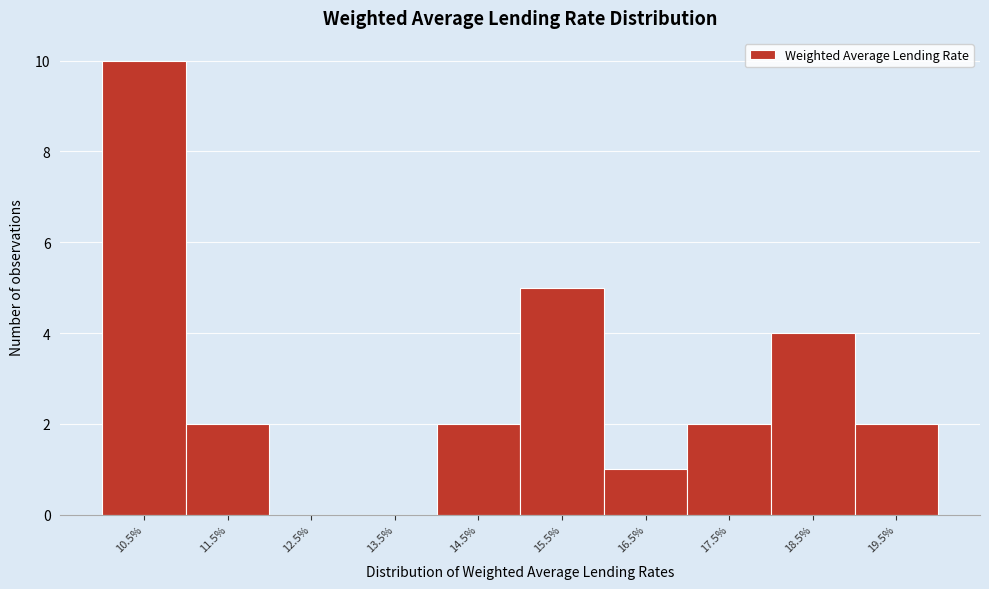

Reading left to right, list all the values displayed in this chart.

10.5%=10	11.5%=2	12.5%=0	13.5%=0	14.5%=2	15.5%=5	16.5%=1	17.5%=2	18.5%=4	19.5%=2